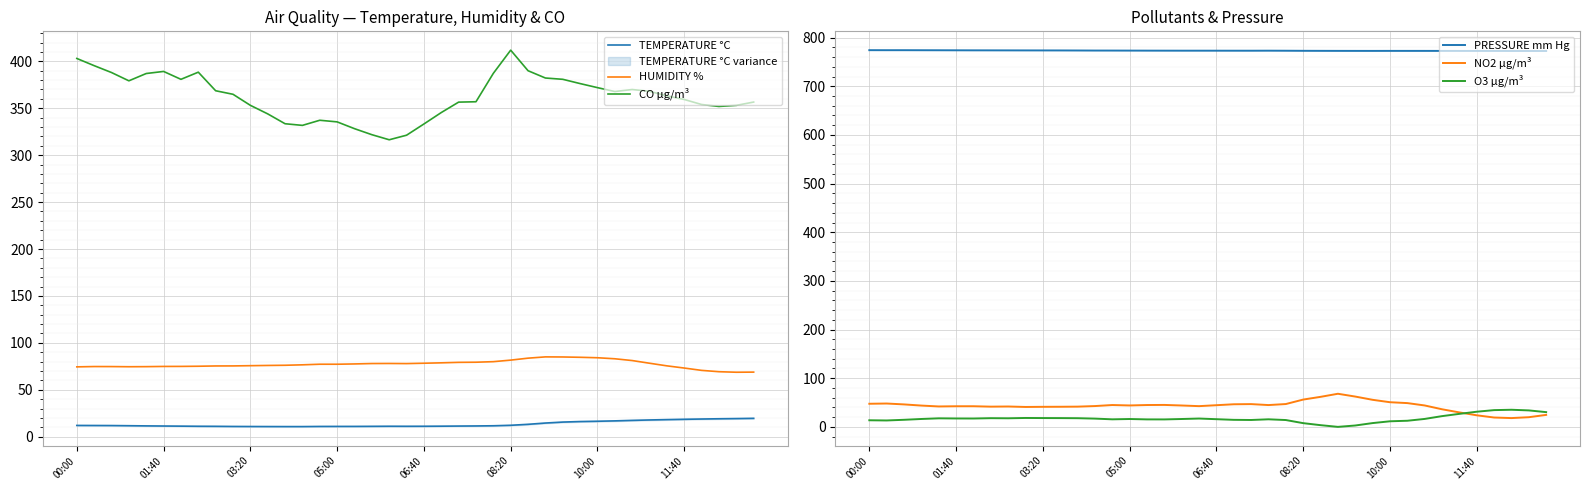

True or false: HUMIDITY % has a value of 31.0 at 05:00.

False